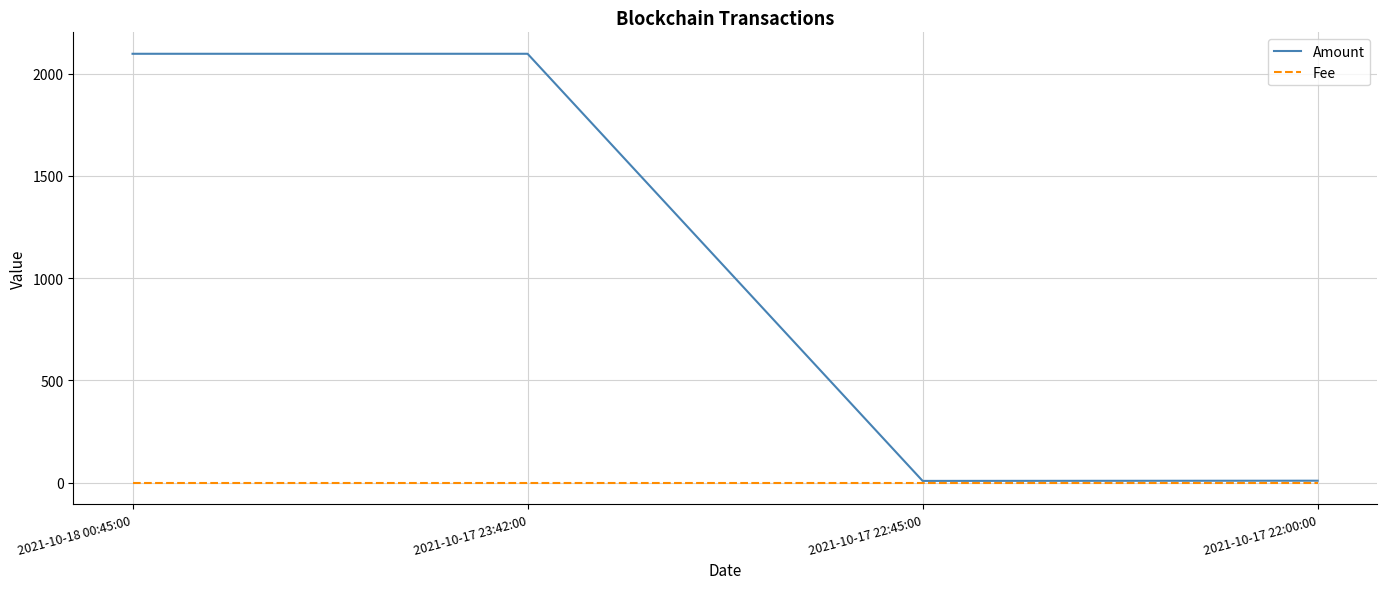

Which series has the widest spread of values?

Amount